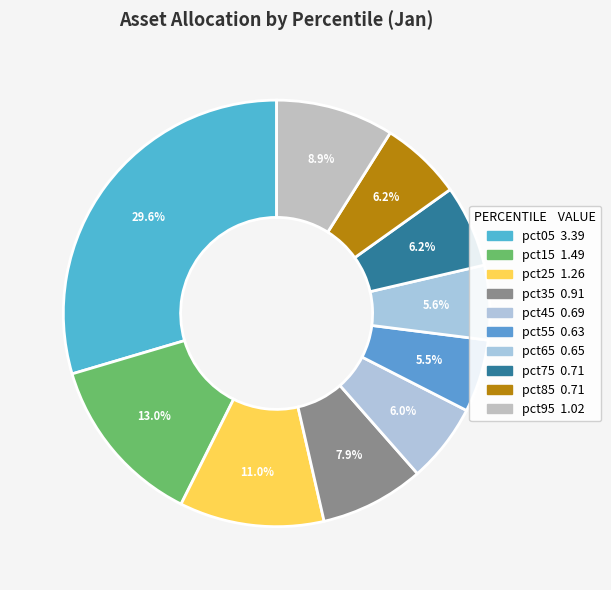

What is the change in value from pct35 to pct65?

-0.3